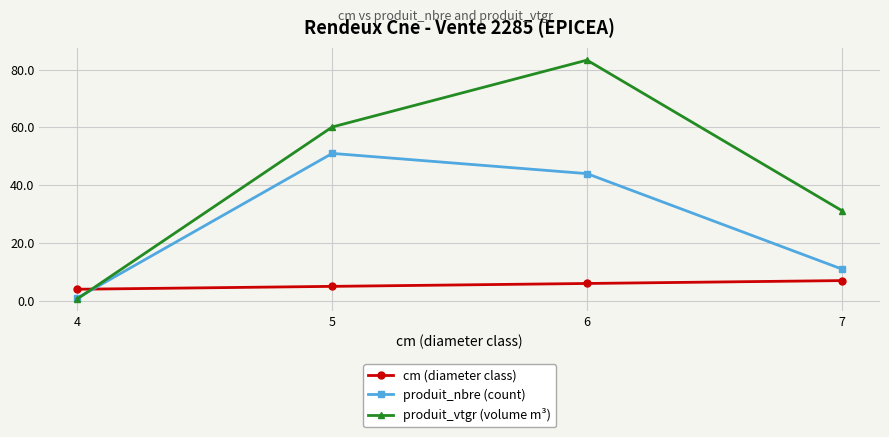

Is the value of produit_vtgr (volume m³) at 7 greater than the value of cm (diameter class) at 6?

Yes